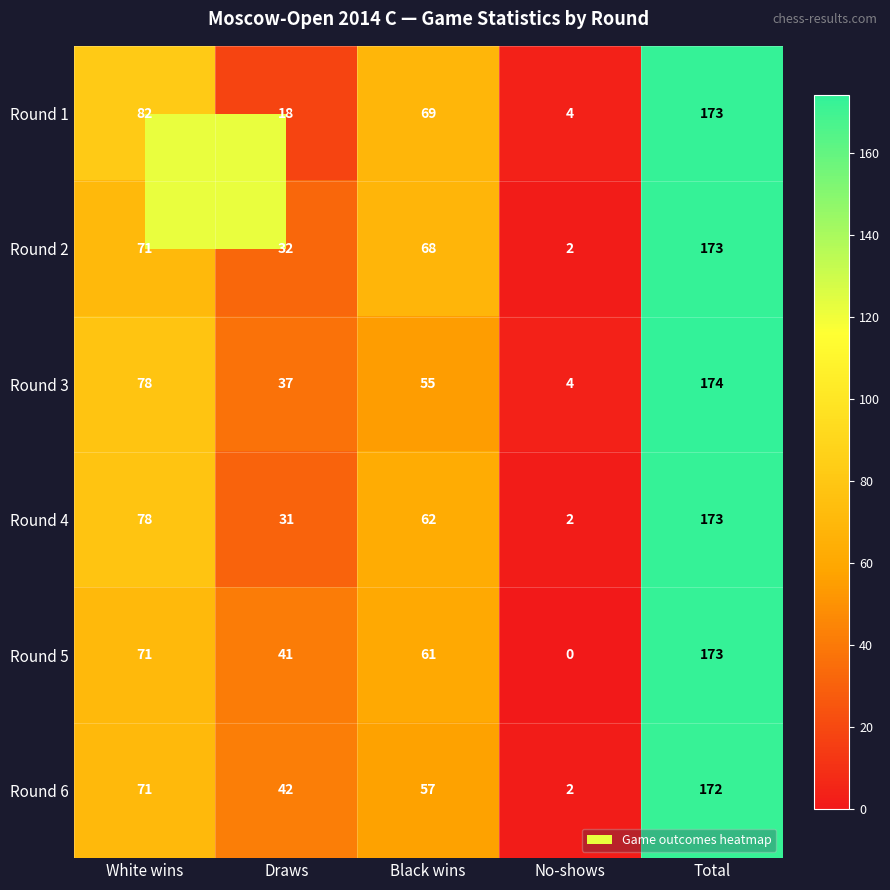

Which label corresponds to the smallest value in the chart?

No-shows